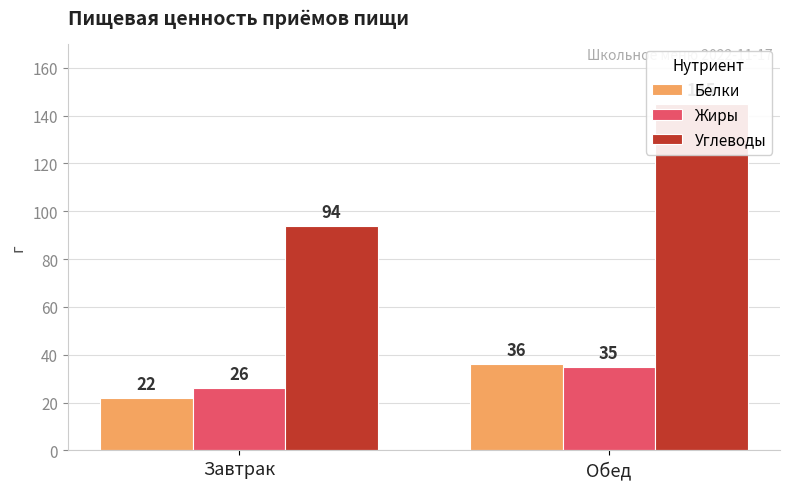

What is the label of the 1st bar from the left?

Завтрак